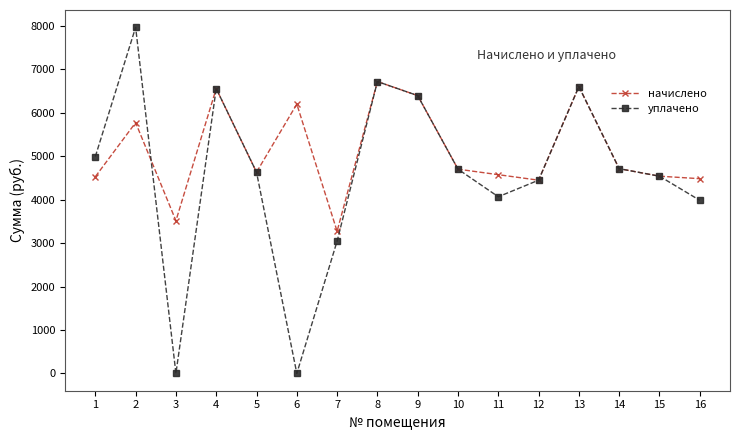

What is the greatest value displayed?

7965.0